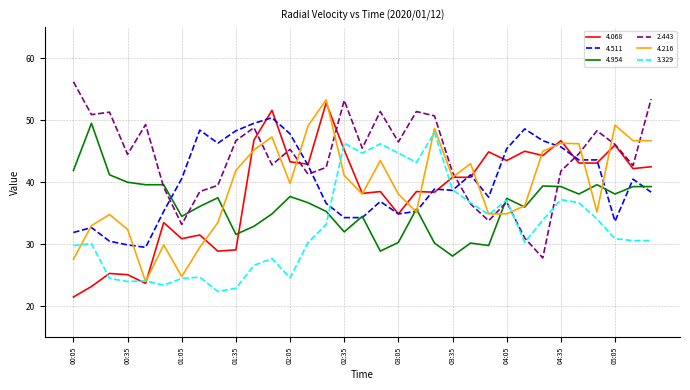

What is the smallest value displayed?

21.5